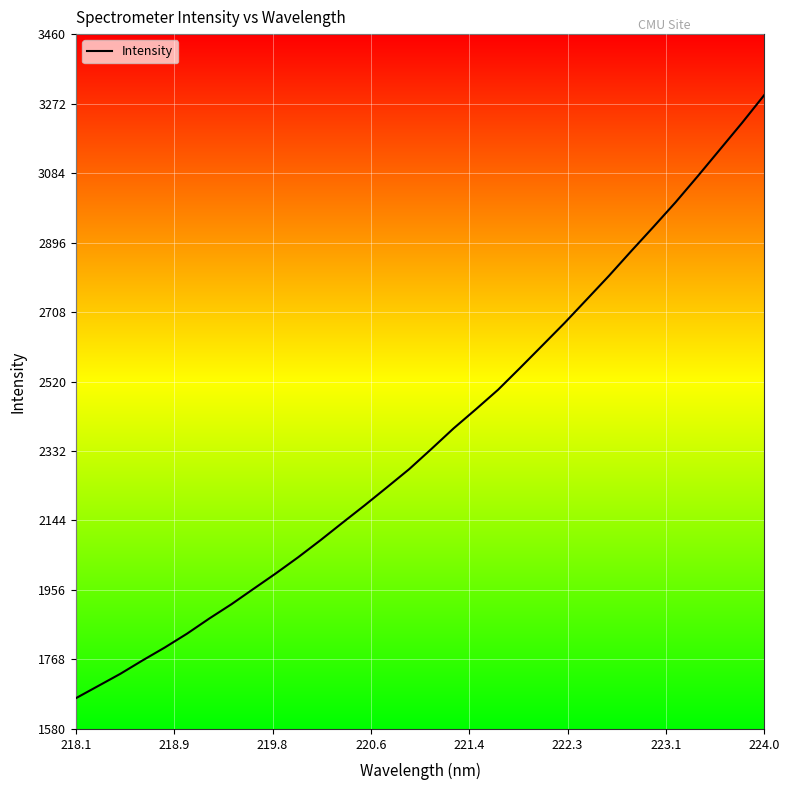

What is the maximum value shown in the chart?

3295.1